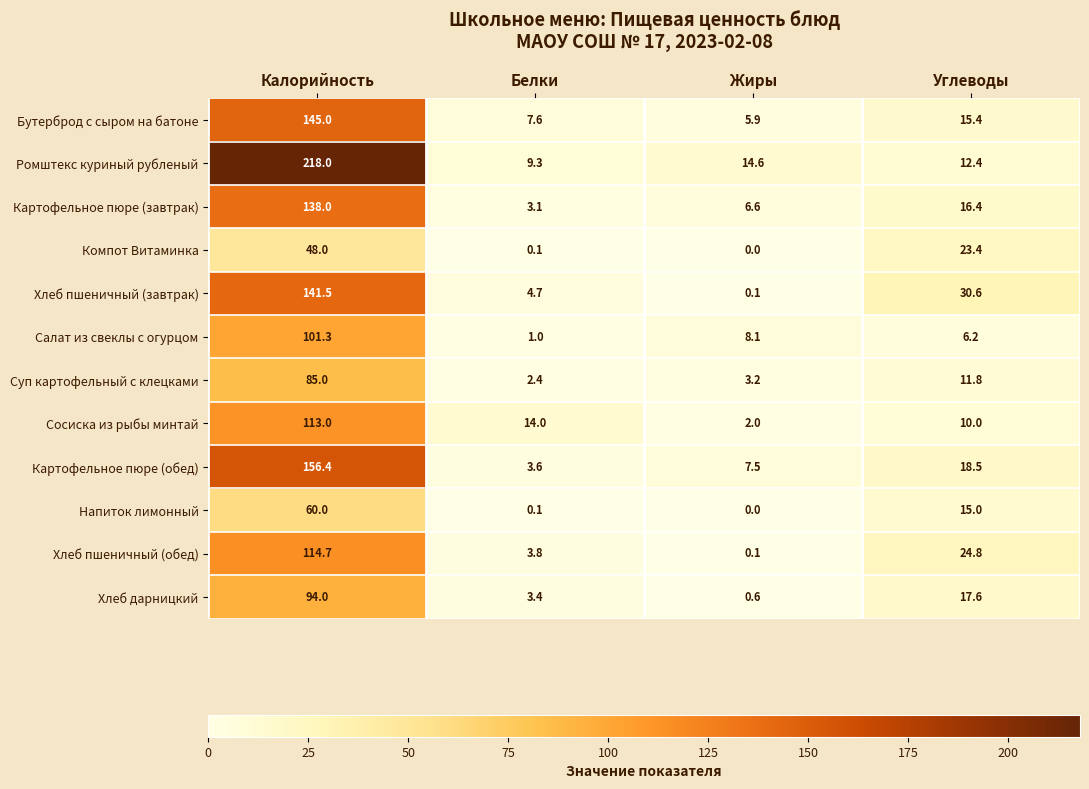

List the labels in order of Суп картофельный с клецками value, smallest first.

Белки, Жиры, Углеводы, Калорийность